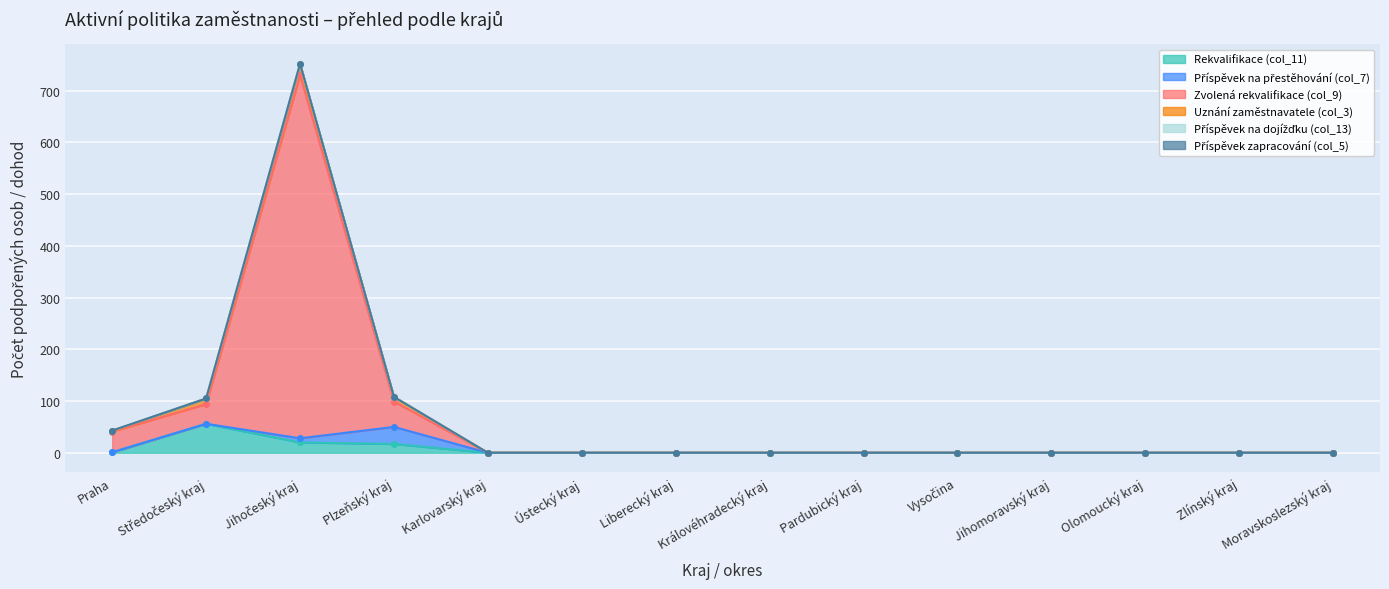

How many data points does each series have?

14